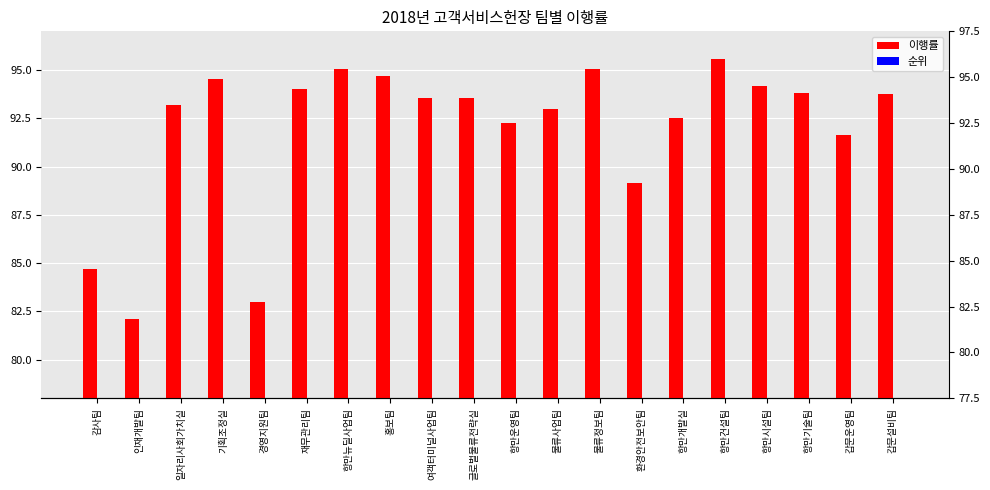

What is the difference between the maximum and second lowest values in the 이행률 series?

12.6